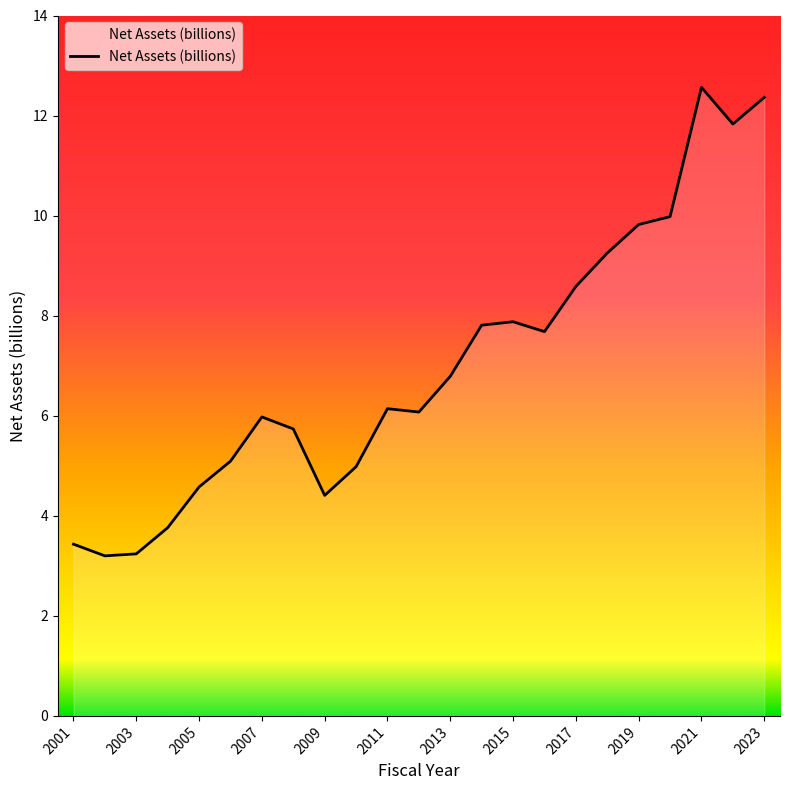

What is the difference between the maximum and minimum values?

9.4